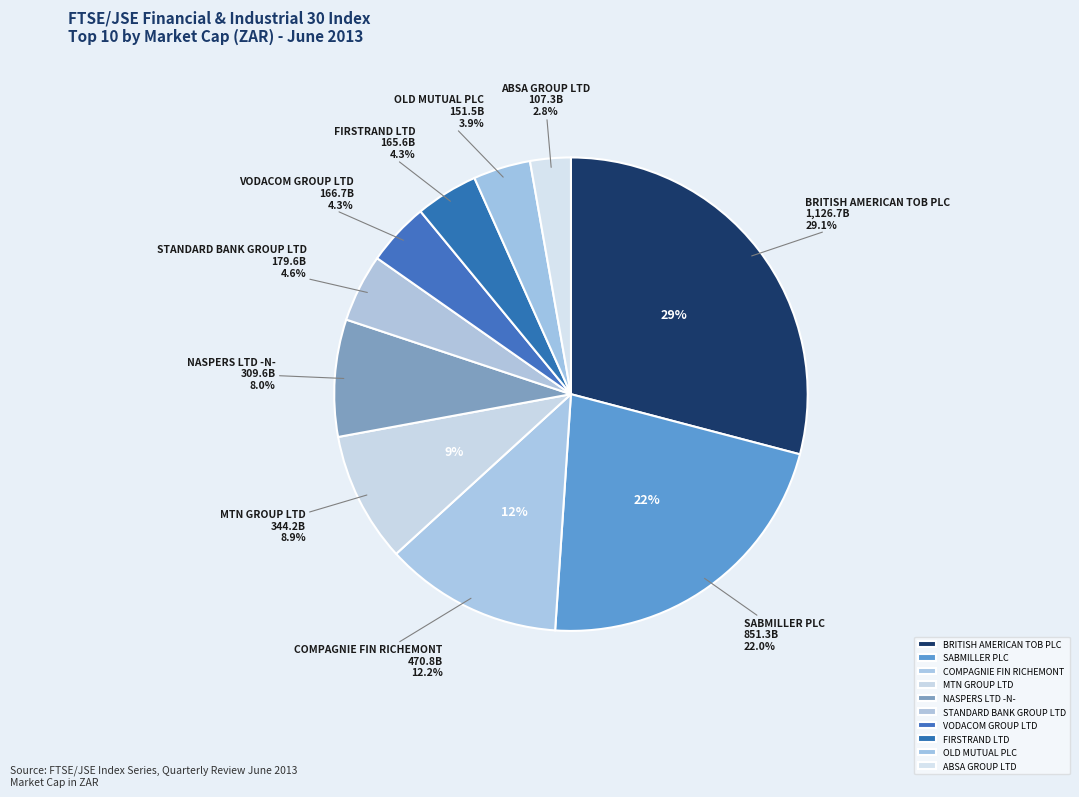

Do STANDARD BANK GROUP LTD and COMPAGNIE FIN RICHEMONT together represent more than half of the pie?

No